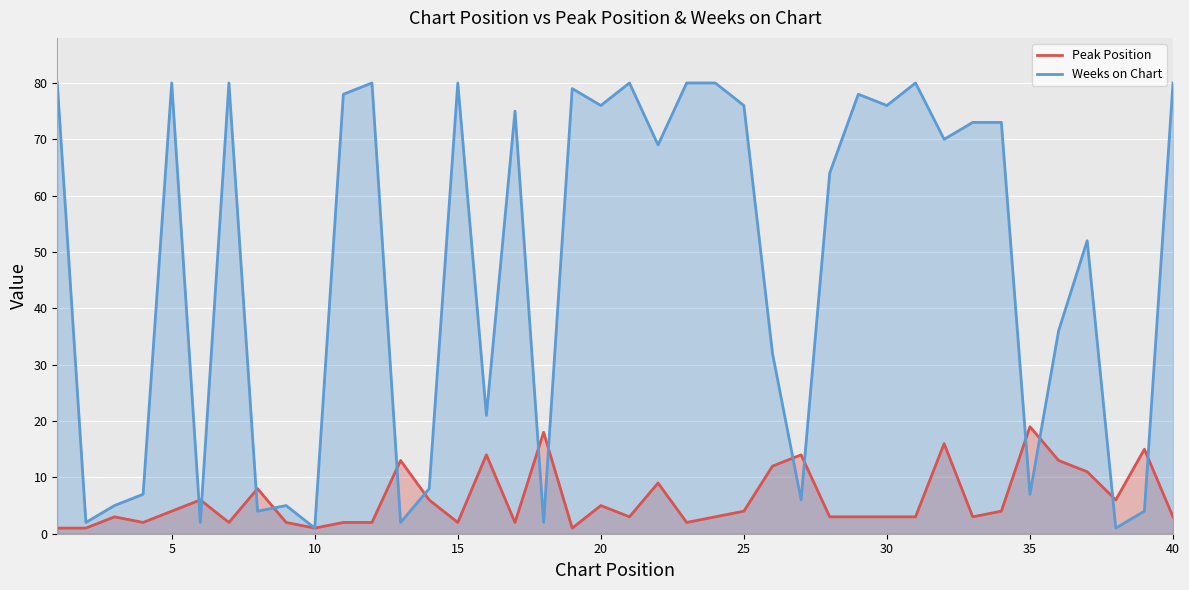

Count the number of data series in this chart.

2